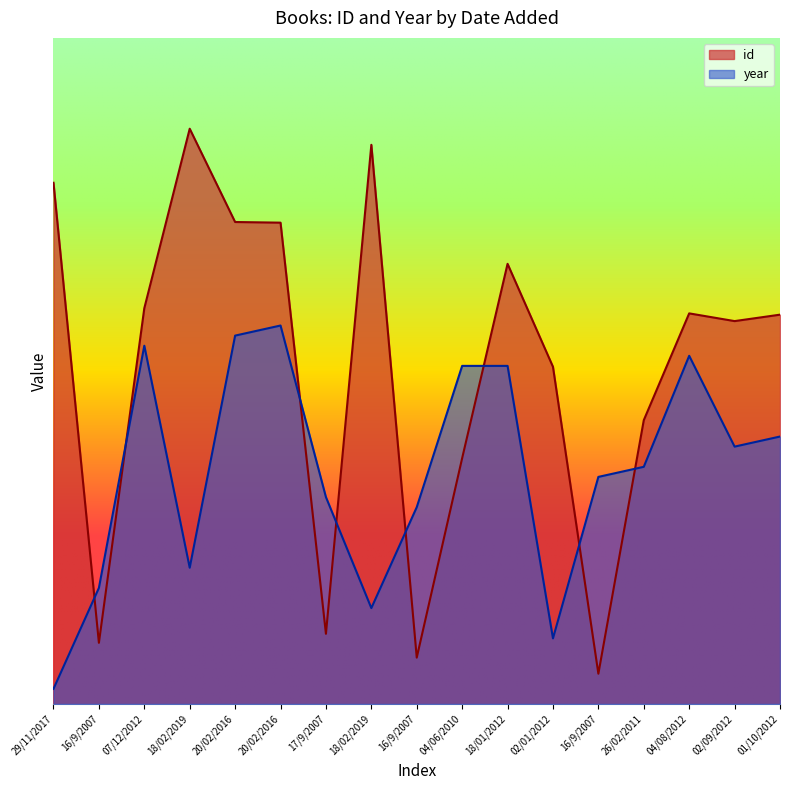

List the series in order of their overall mean, highest first.

id, year